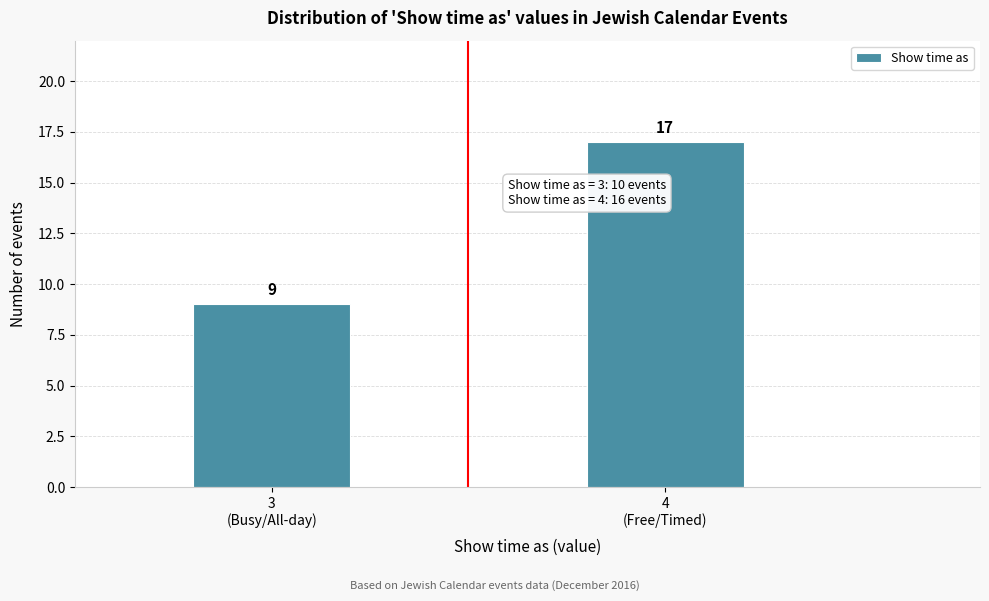

Reading left to right, extract all data points from this chart.

9	17